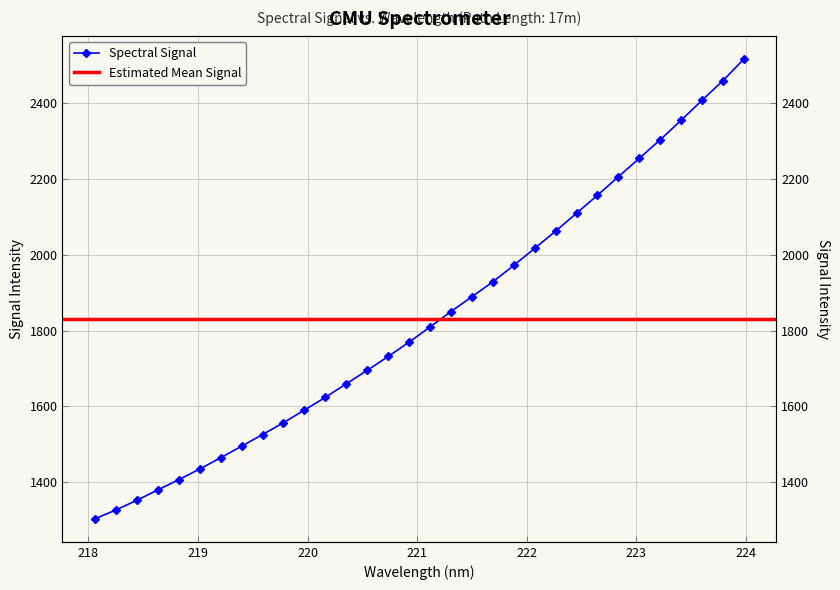

Rank the categories by value from lowest to highest.

218.0596, 218.2508, 218.442, 218.6332, 218.8244, 219.0156, 219.2067, 219.3979, 219.589, 219.7801, 219.9712, 220.1623, 220.3533, 220.5444, 220.7354, 220.9264, 221.1174, 221.3083, 221.4993, 221.6902, 221.8812, 222.0721, 222.263, 222.4538, 222.6447, 222.8355, 223.0264, 223.2172, 223.408, 223.5987, 223.7895, 223.9802